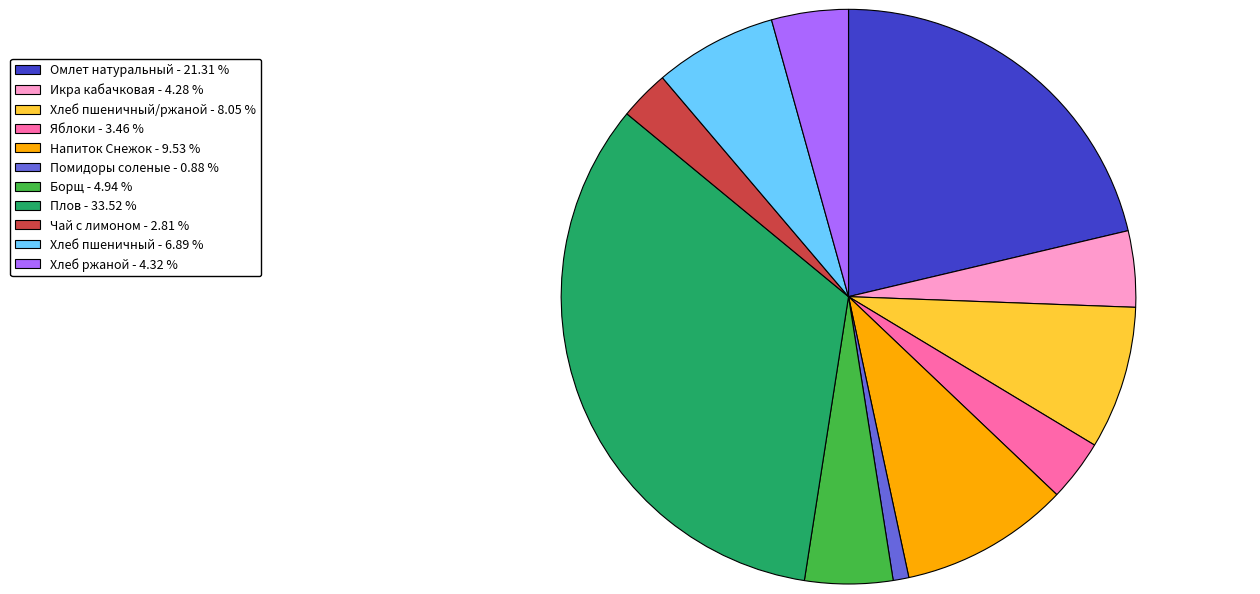

Does Борщ - 4.94 % represent more than half of the total?

No